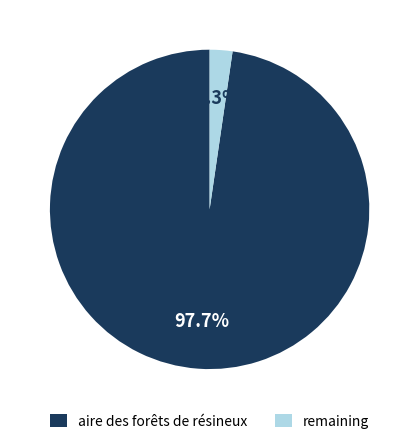

Combined, do aire des forêts de résineux and remaining account for over 50%?

Yes